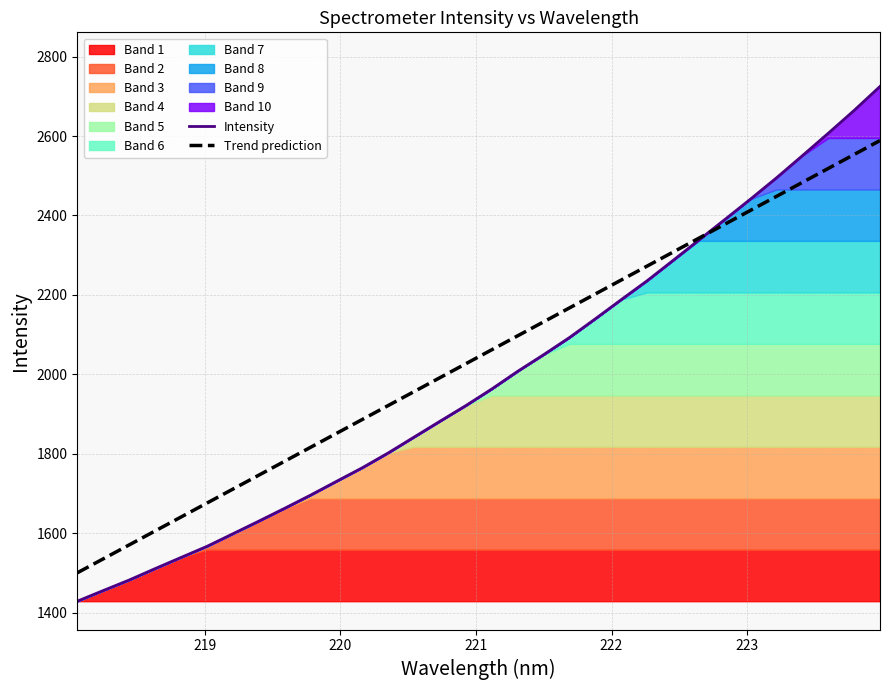

What is the minimum value for Intensity?

1428.7